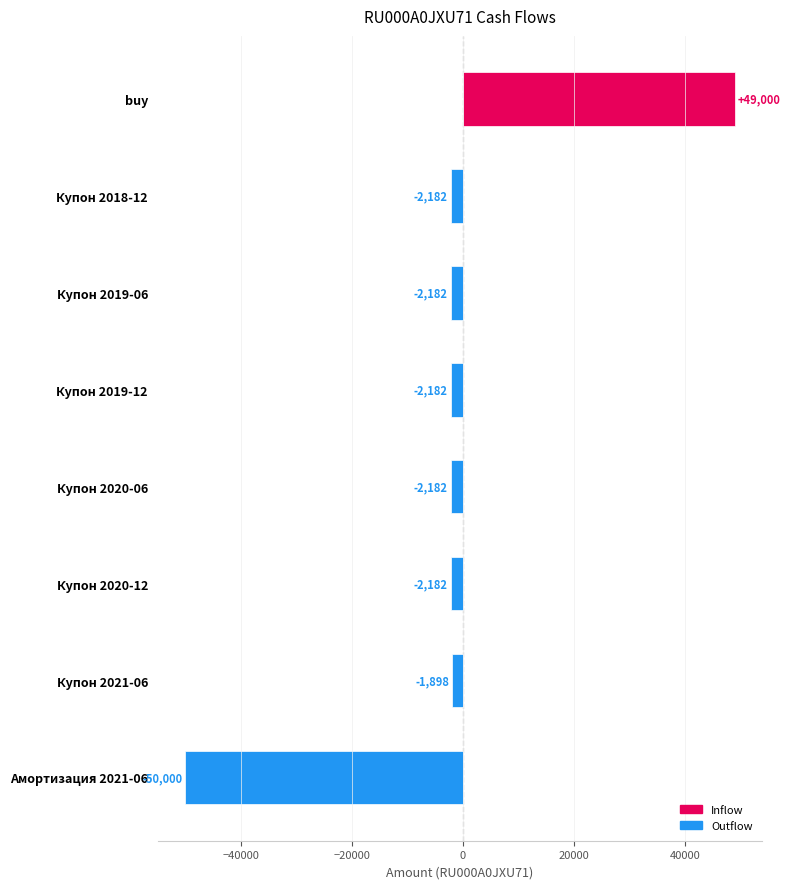

The value at Купон 2018-12 is -2181.5. True or false?

True